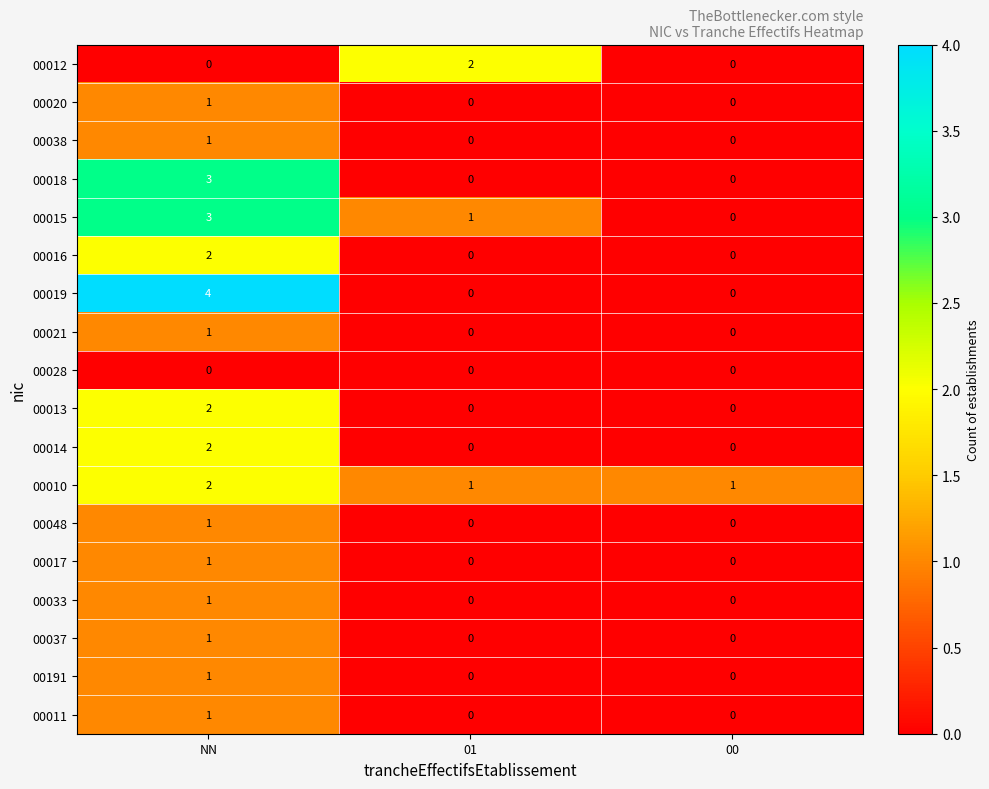

How many data points does each series have?

3